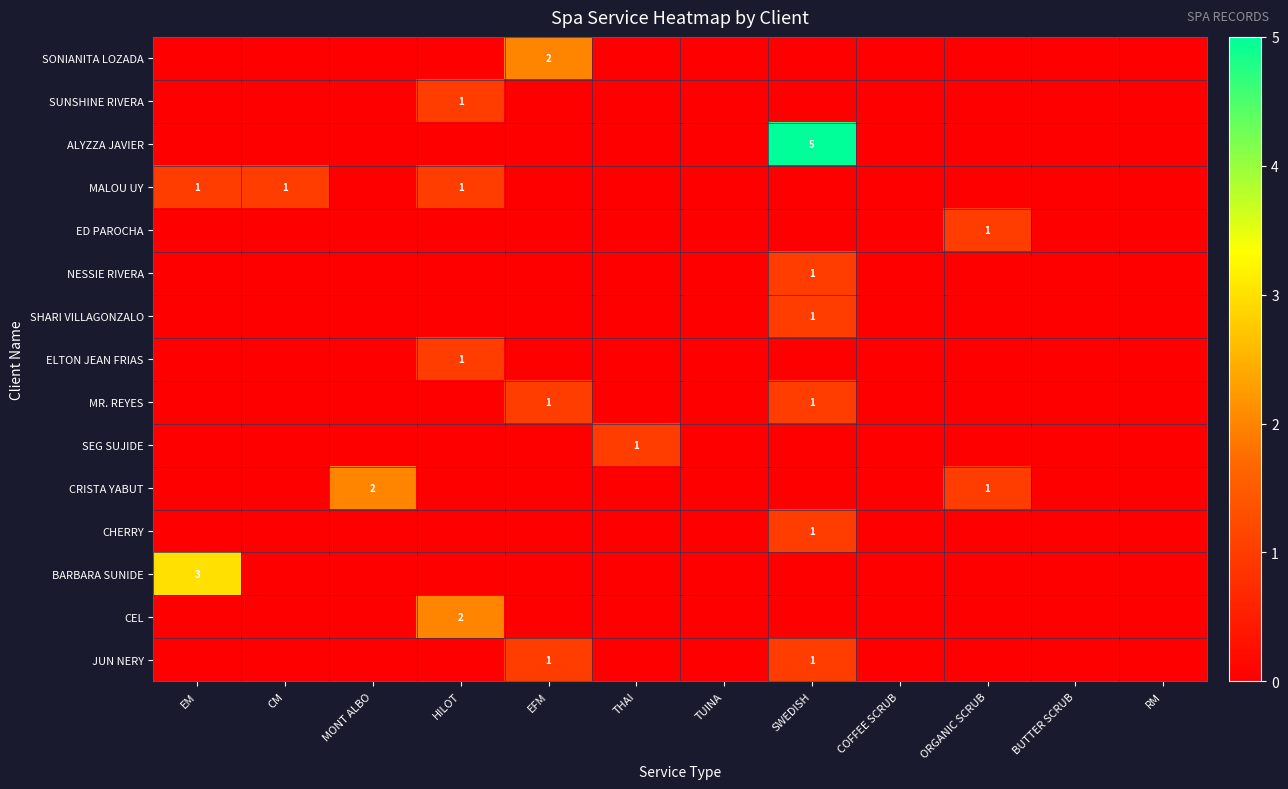

What is the sum of all NESSIE RIVERA values?

1